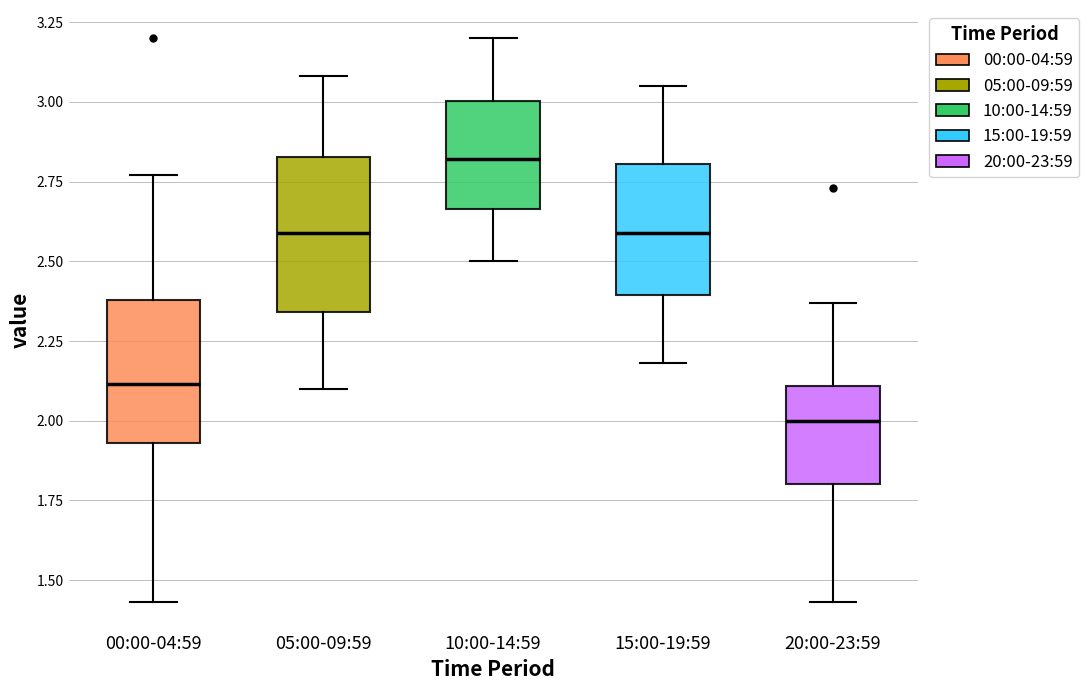

Reading left to right, read every box against the y-axis: the position of its median line, the range the box covers, and the ends of its whiskers. The values are not printed on the chart, so give them approximately, as read against the axis.

00:00-04:59: median 2.10, box 1.95 to 2.40, whiskers 1.45 to 2.75
05:00-09:59: median 2.60, box 2.35 to 2.85, whiskers 2.10 to 3.10
10:00-14:59: median 2.80, box 2.65 to 3.00, whiskers 2.50 to 3.20
15:00-19:59: median 2.60, box 2.40 to 2.80, whiskers 2.20 to 3.05
20:00-23:59: median 2.00, box 1.80 to 2.10, whiskers 1.45 to 2.35